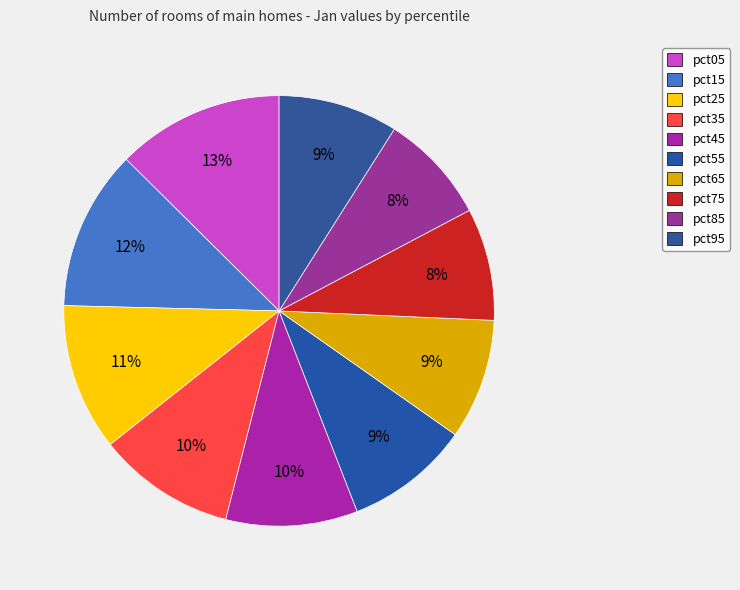

Which category has the smallest portion of the pie?

pct85